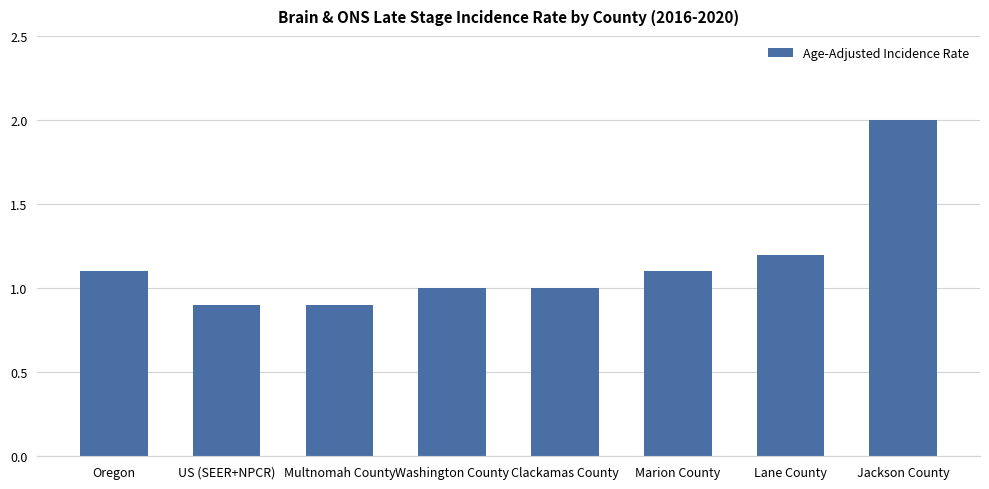

Reading right to left, transcribe all the data shown in this chart.

Jackson County=2.0	Lane County=1.2	Marion County=1.1	Clackamas County=1.0	Washington County=1.0	Multnomah County=0.9	US (SEER+NPCR)=0.9	Oregon=1.1